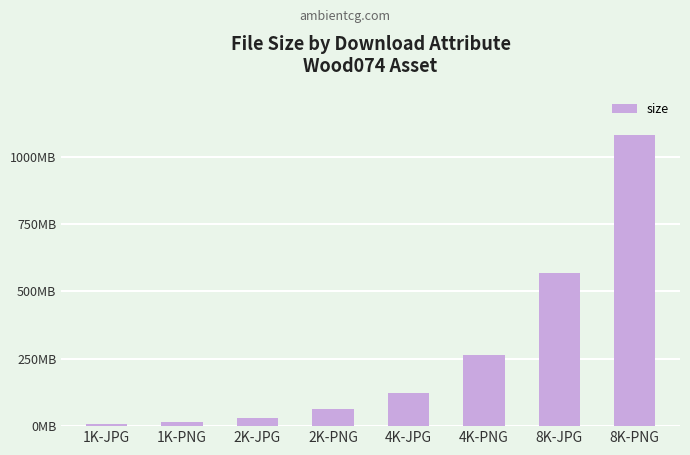

Are the bars horizontal?

No